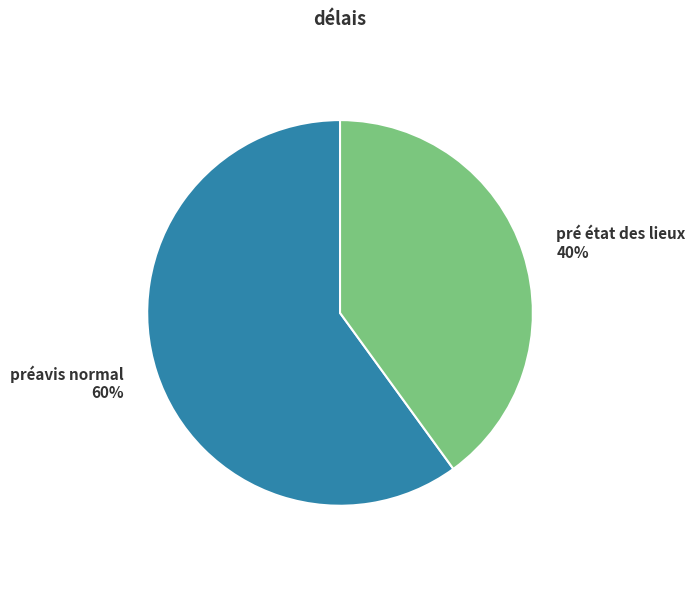

To the nearest percent, what is the average slice percentage?

50%